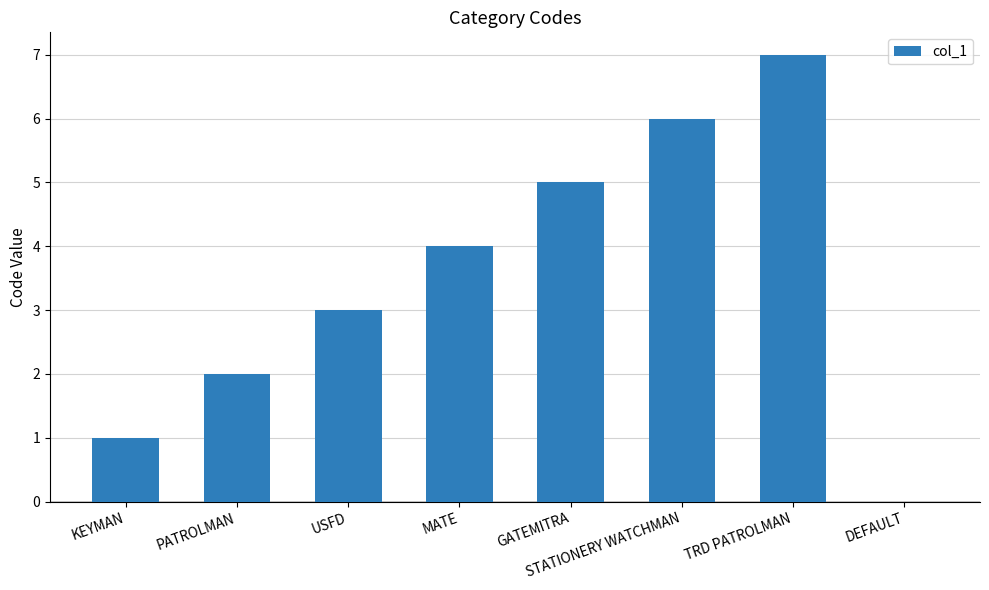

Is it true that the value at TRD PATROLMAN is 7?

True